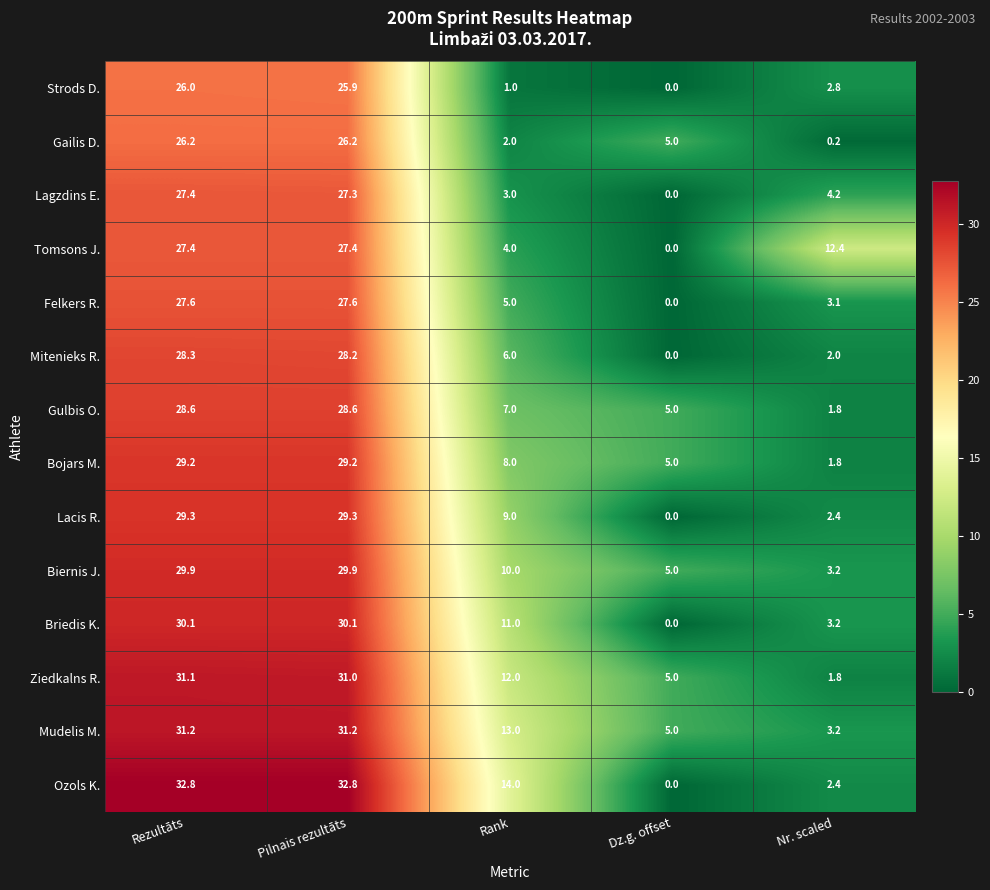

How many series are shown in this chart?

14